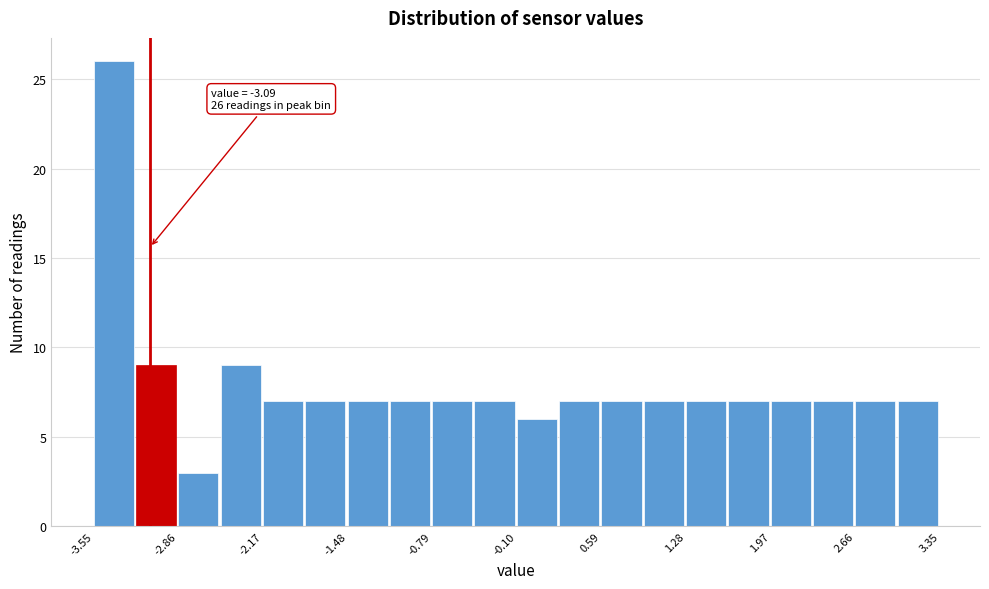

Around what value on the x-axis is the tallest bar? Give the approximate position of its centre, as read against the axis.

-3.4